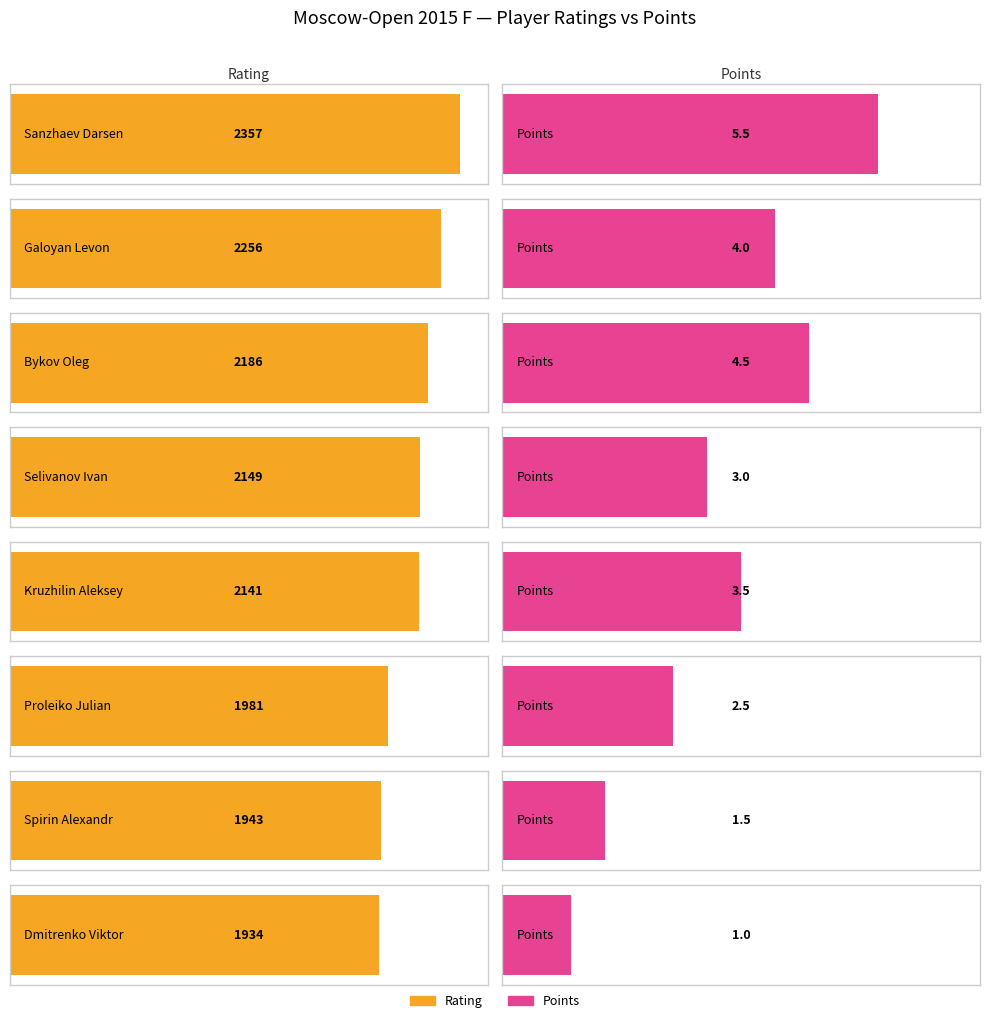

How many bars are there in each group?

2